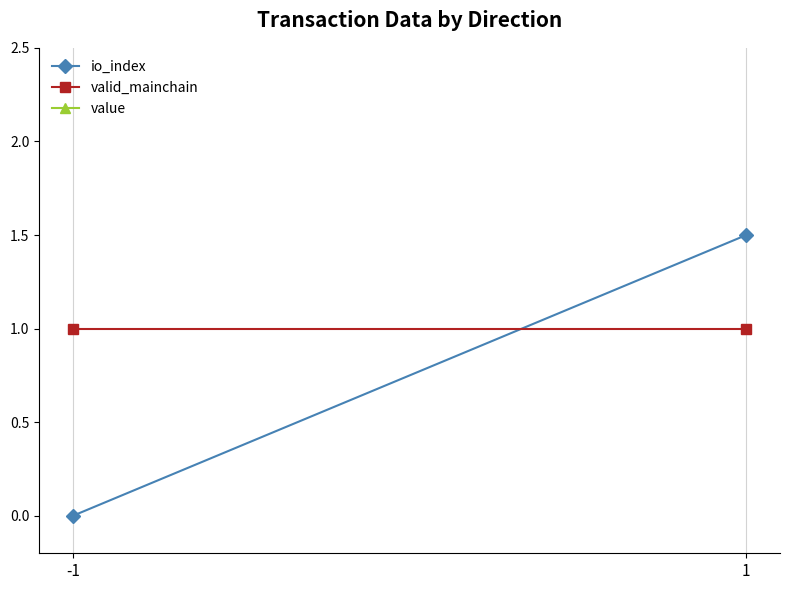

What is the total value across all series at -1?

139.8